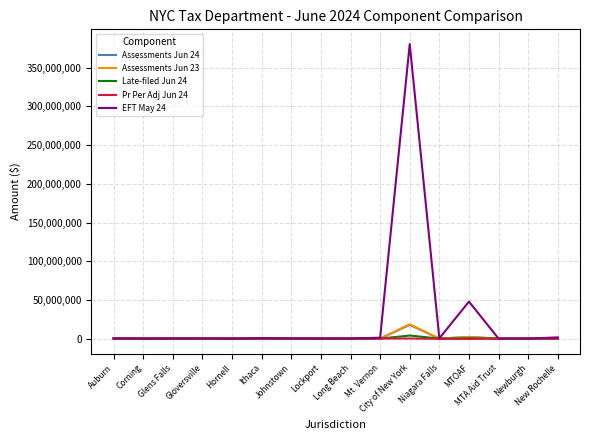

What is the greatest value displayed?

380580377.2